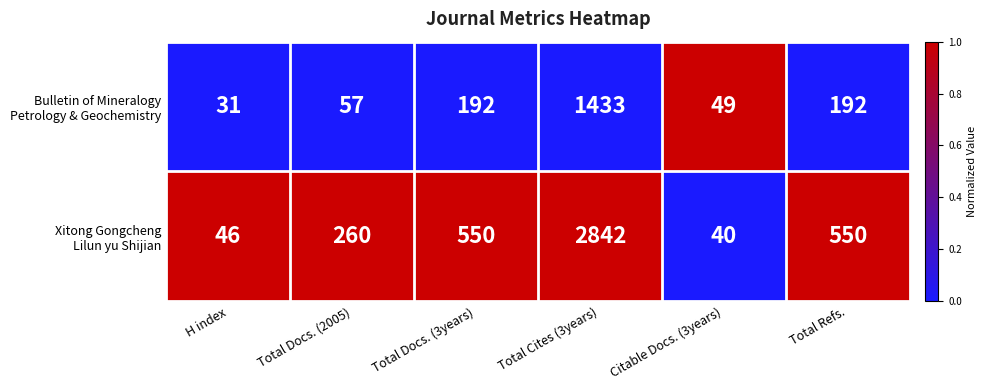

At which category is the sum across all series the highest?

Total Cites (3years)